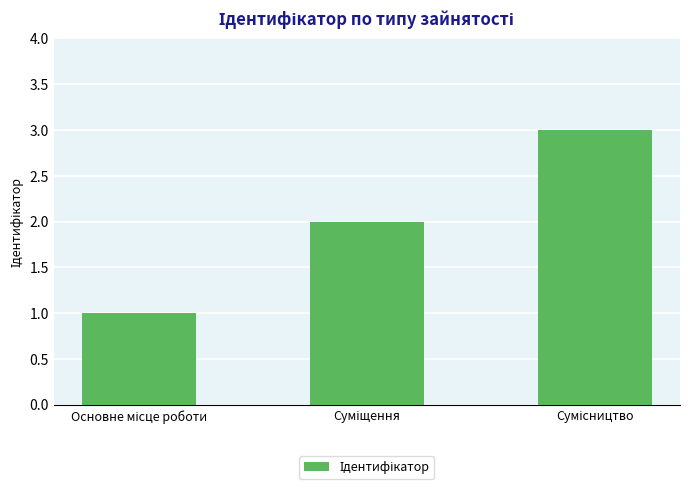

What is the greatest value displayed?

3